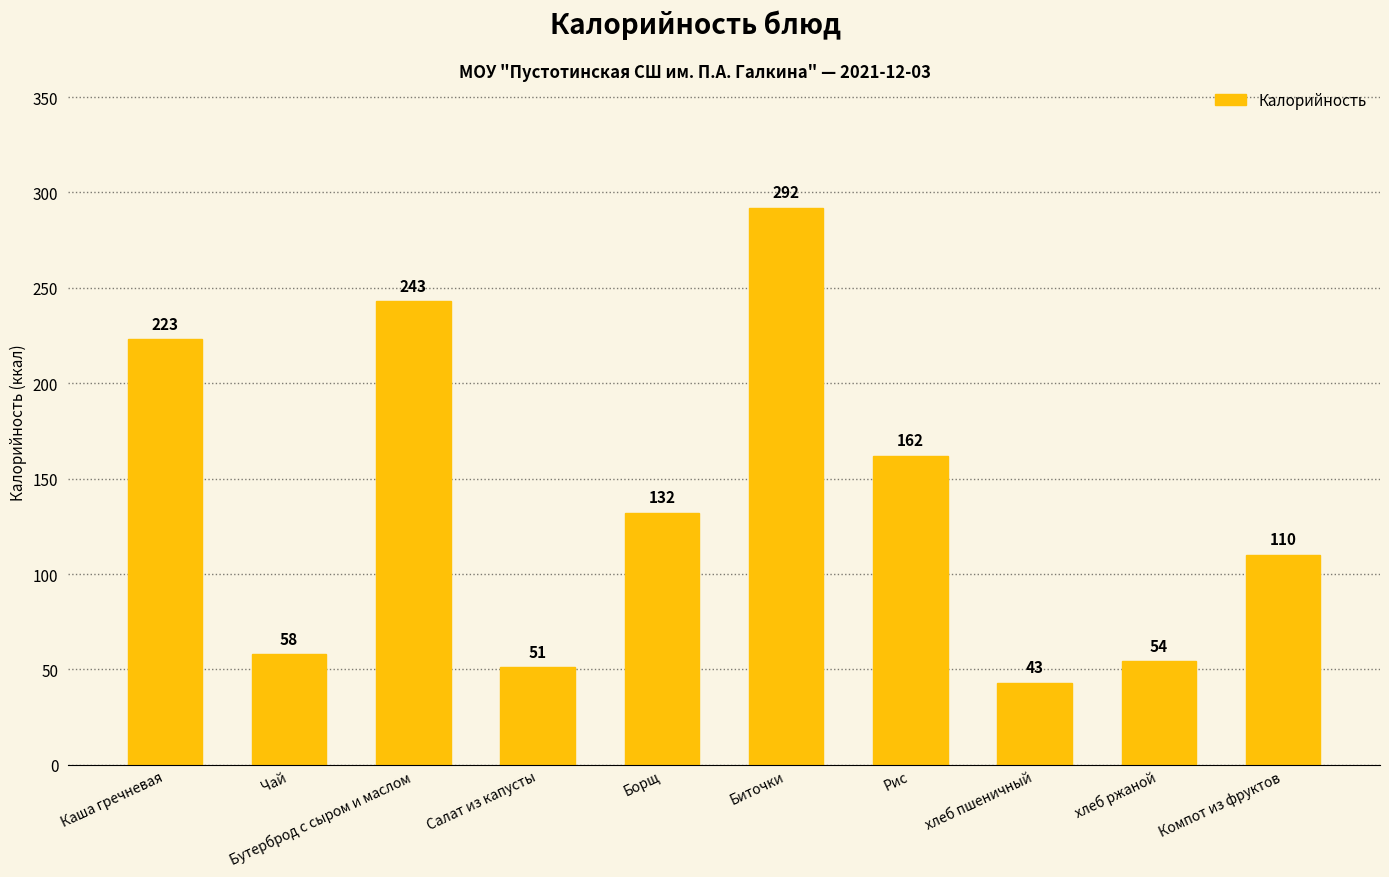

Between Салат из капусты and Биточки, which is larger?

Биточки